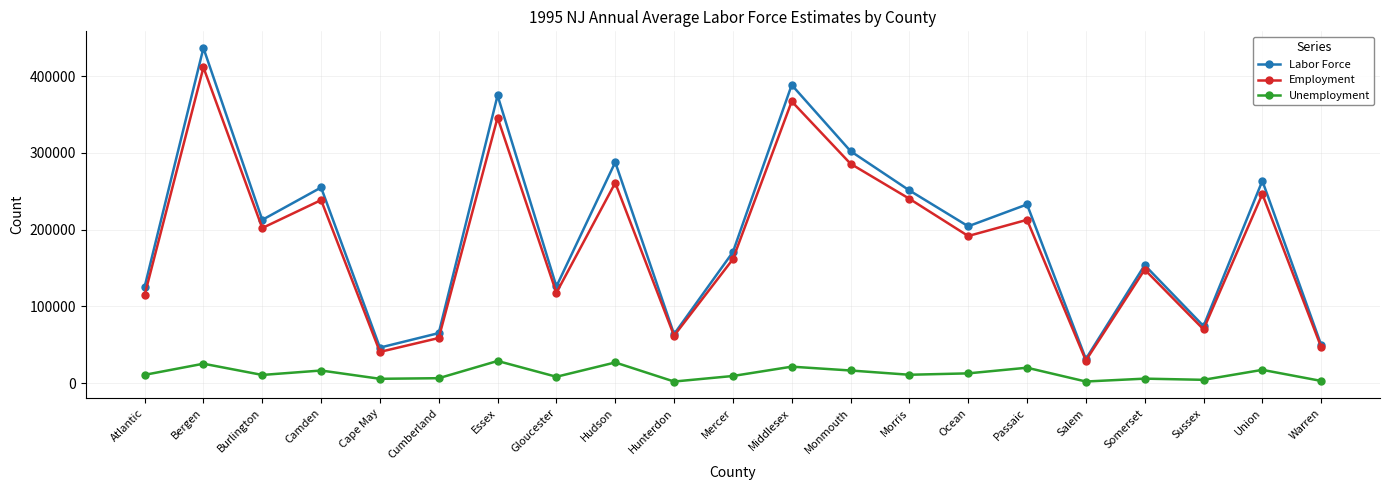

What is the minimum value shown in the chart?

2034